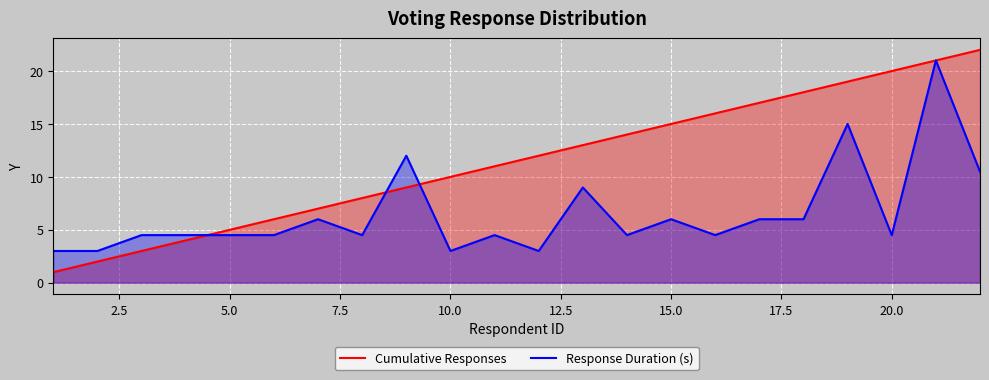

List the series in order of their peak value, lowest first.

Response Duration (s), Cumulative Responses